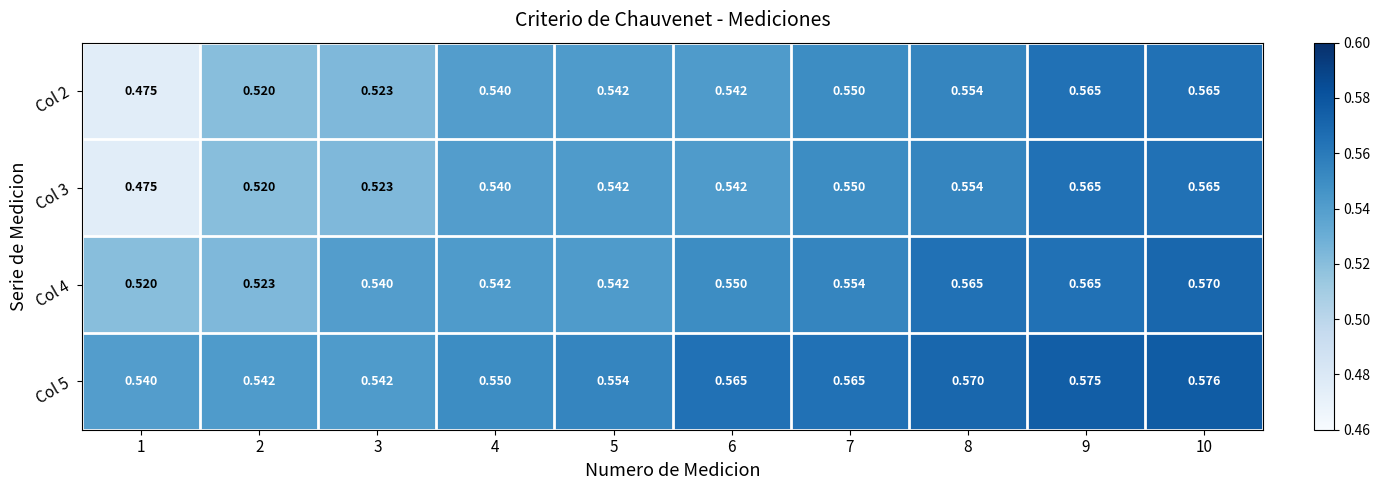

Which series has the largest total across all categories?

Col 5